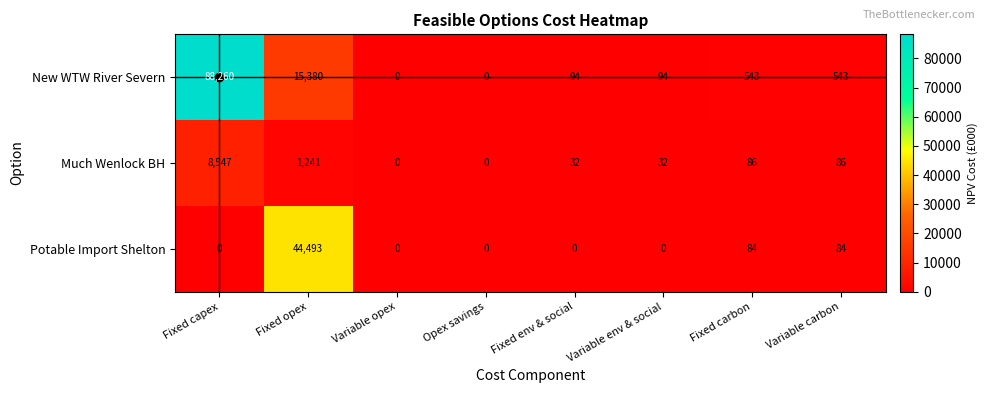

List the series in order of their peak value, lowest first.

Much Wenlock BH, Potable Import Shelton, New WTW River Severn